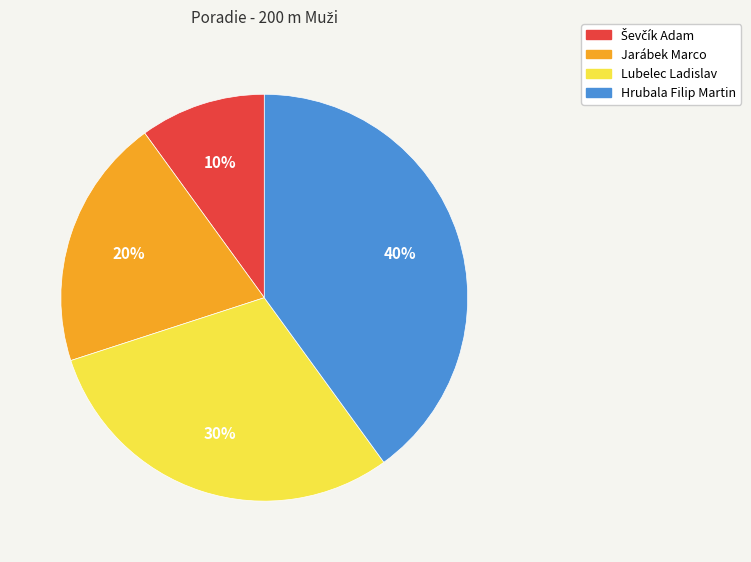

Is the sum of Hrubala Filip Martin and Jarábek Marco greater than half?

Yes